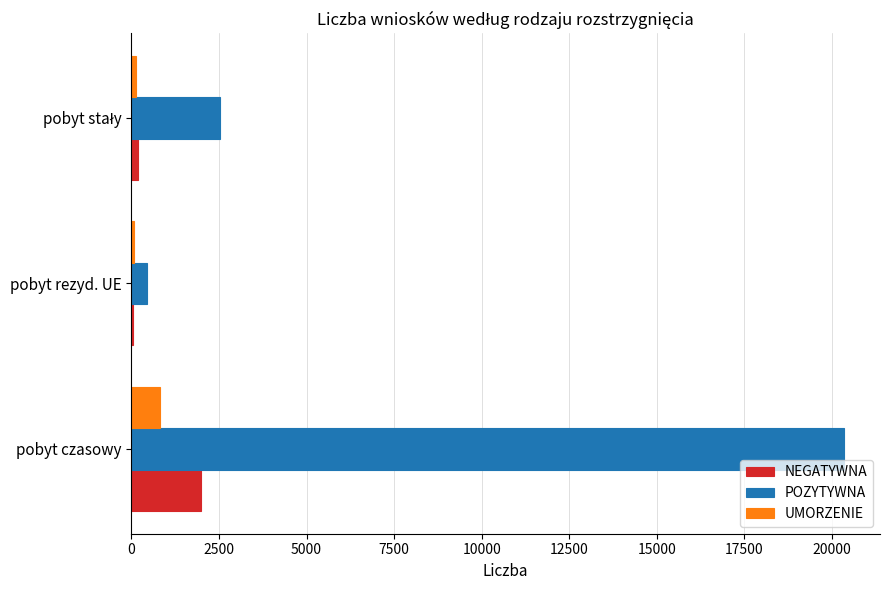

True or false: UMORZENIE has a value of 801 at pobyt czasowy.

True